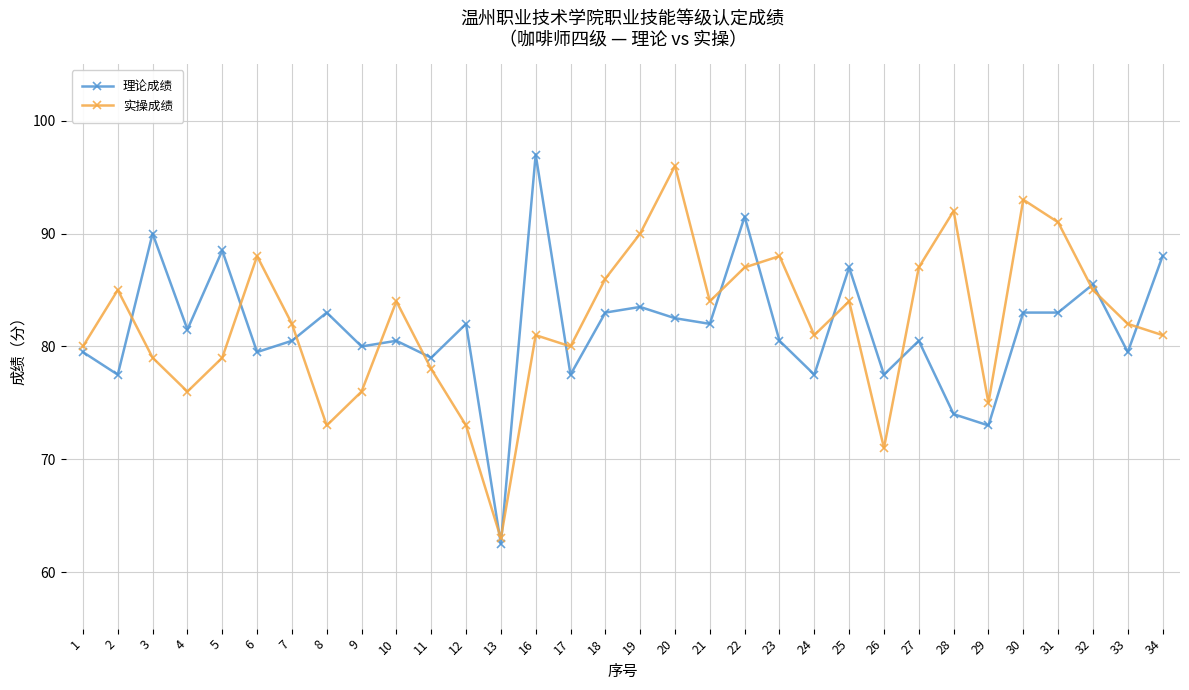

What is the value of the 实操成绩 point at the 10th from the left?

84.0